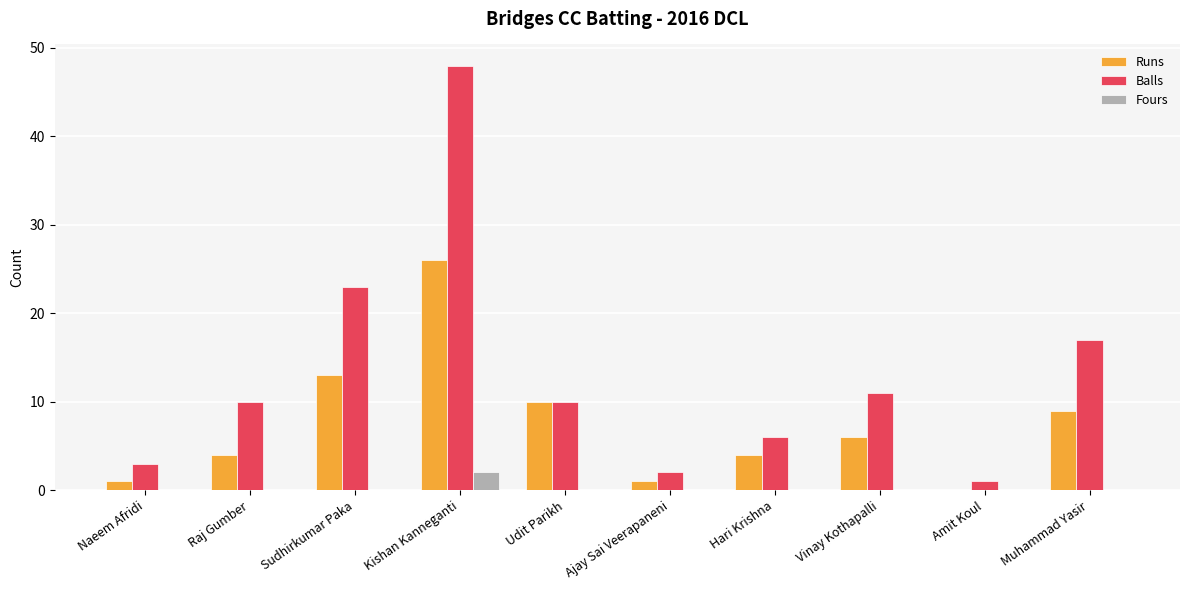

Reading right to left, list all the values displayed in this chart.

Runs: Muhammad Yasir=9	Amit Koul=0	Vinay Kothapalli=6	Hari Krishna=4	Ajay Sai Veerapaneni=1	Udit Parikh=10	Kishan Kanneganti=26	Sudhirkumar Paka=13	Raj Gumber=4	Naeem Afridi=1
Balls: Muhammad Yasir=17	Amit Koul=1	Vinay Kothapalli=11	Hari Krishna=6	Ajay Sai Veerapaneni=2	Udit Parikh=10	Kishan Kanneganti=48	Sudhirkumar Paka=23	Raj Gumber=10	Naeem Afridi=3
Fours: Muhammad Yasir=0	Amit Koul=0	Vinay Kothapalli=0	Hari Krishna=0	Ajay Sai Veerapaneni=0	Udit Parikh=0	Kishan Kanneganti=2	Sudhirkumar Paka=0	Raj Gumber=0	Naeem Afridi=0